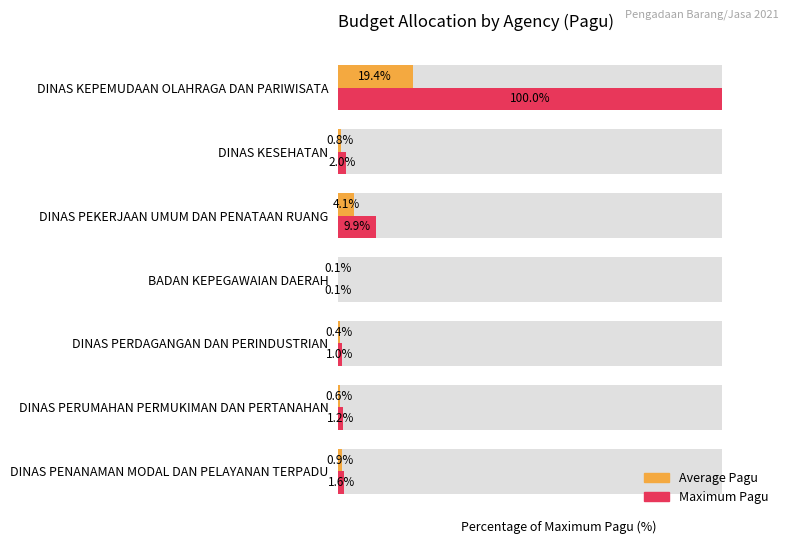

Does the chart contain stacked bars?

No